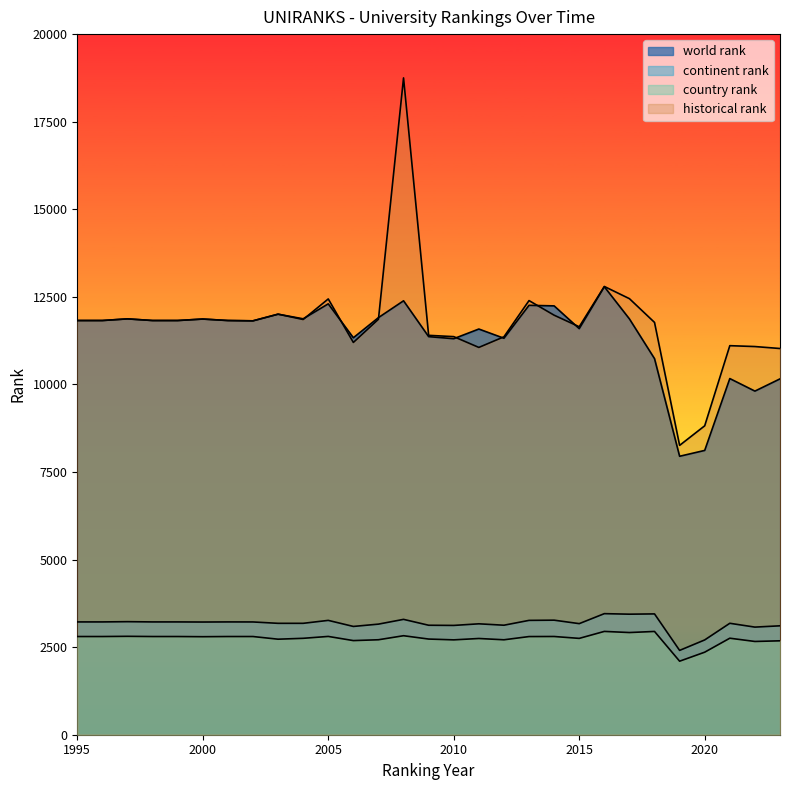

In continent rank, how many points are lower than both neighbors (excluding endpoints)?

8